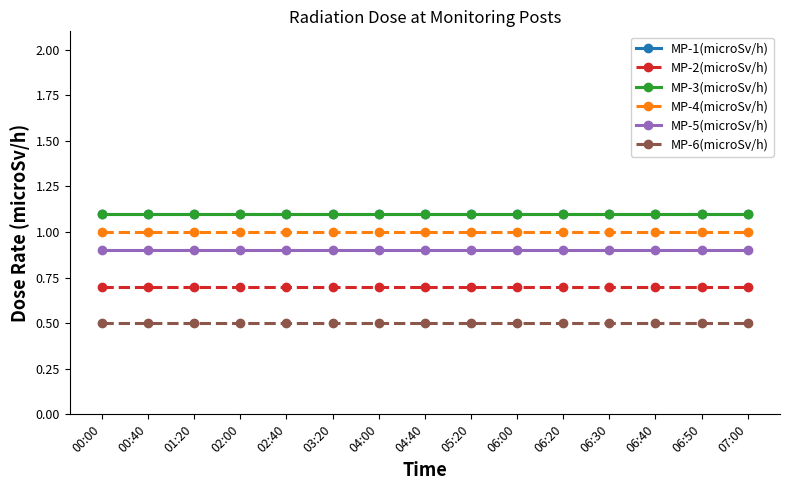

Rank the series by their maximum value, from lowest to highest.

MP-6(microSv/h), MP-2(microSv/h), MP-5(microSv/h), MP-4(microSv/h), MP-1(microSv/h), MP-3(microSv/h)